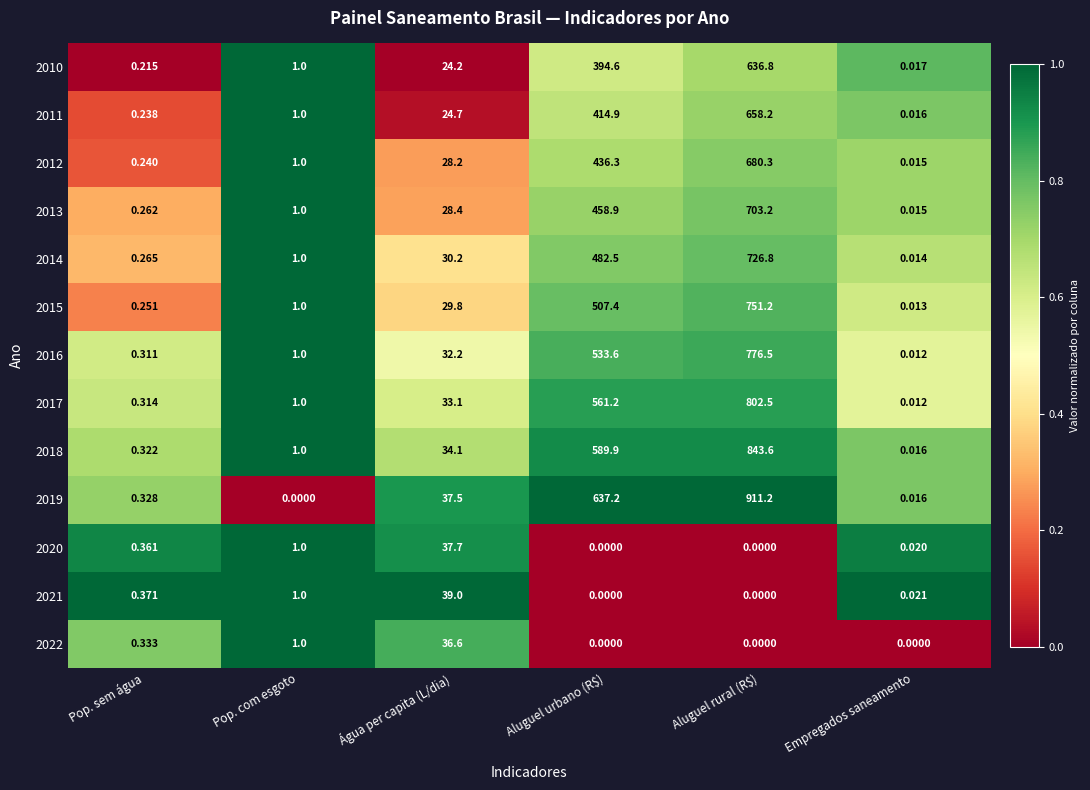

Which series has the largest total across all categories?

2019